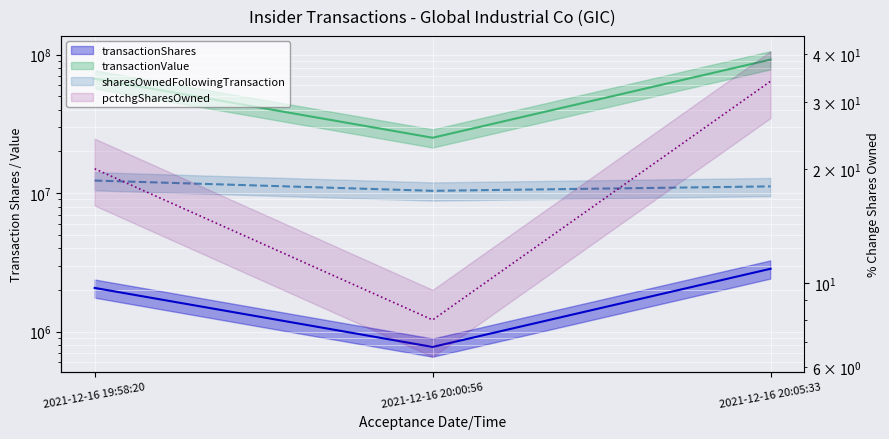

Count the pctchgSharesOwned values in the range 8 to 34.

3